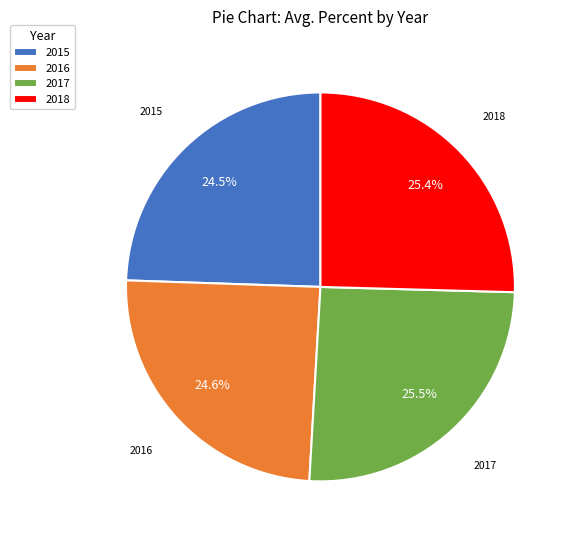

How much of the chart is everything except 2016?

75.4%